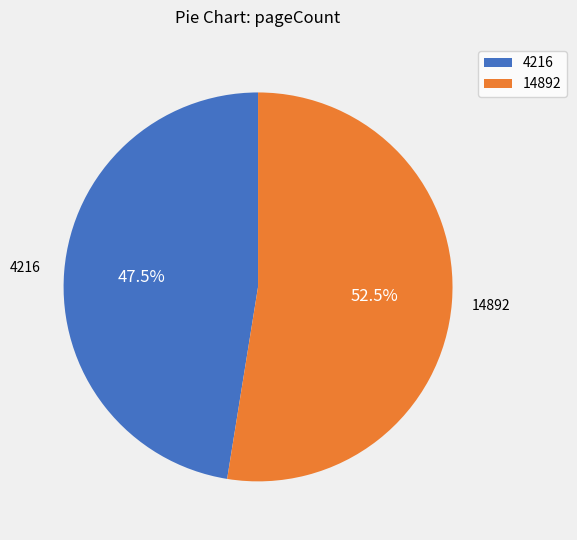

To the nearest percent, what is the difference between the 4216 and 14892 slice percentages?

5%